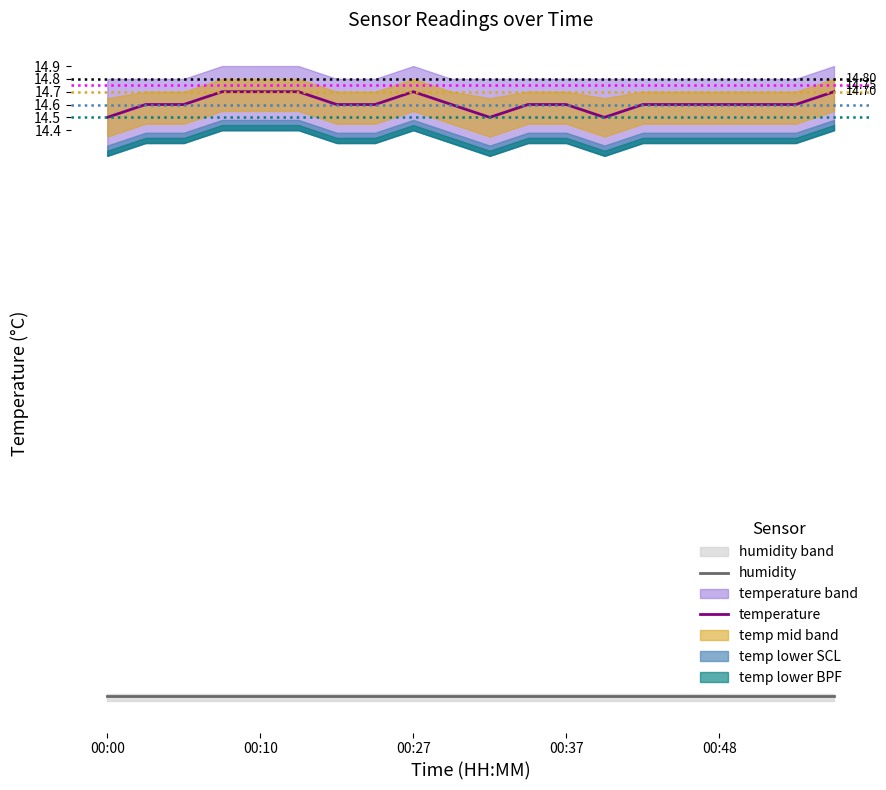

True or false: humidity and temperature intersect in this chart.

False